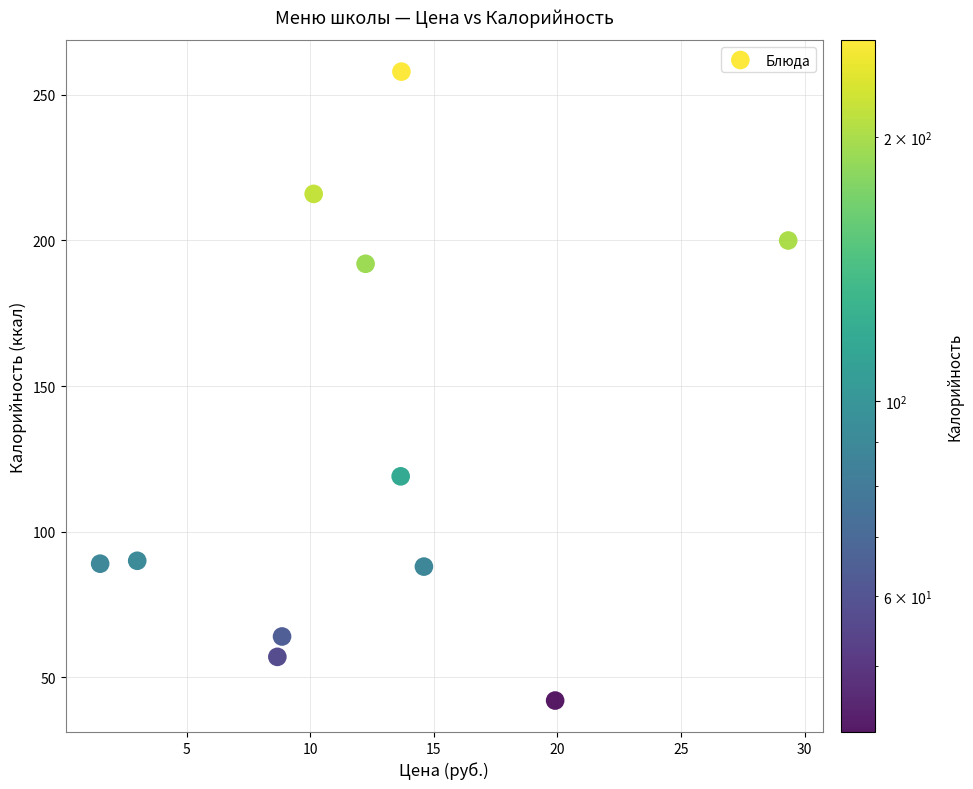

What is the range of Y values (max minus min)?

216